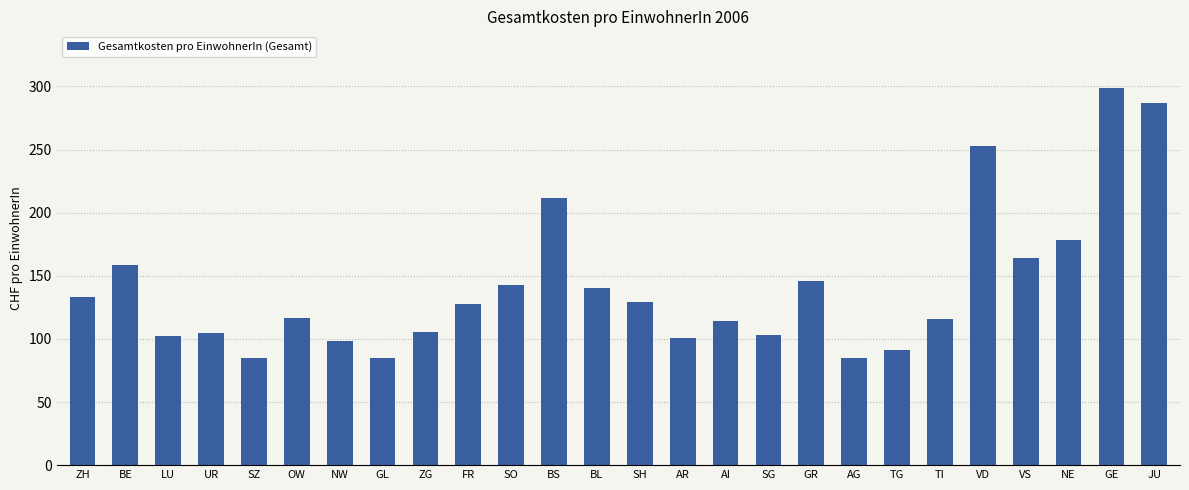

Between TG and VS, which is larger?

VS